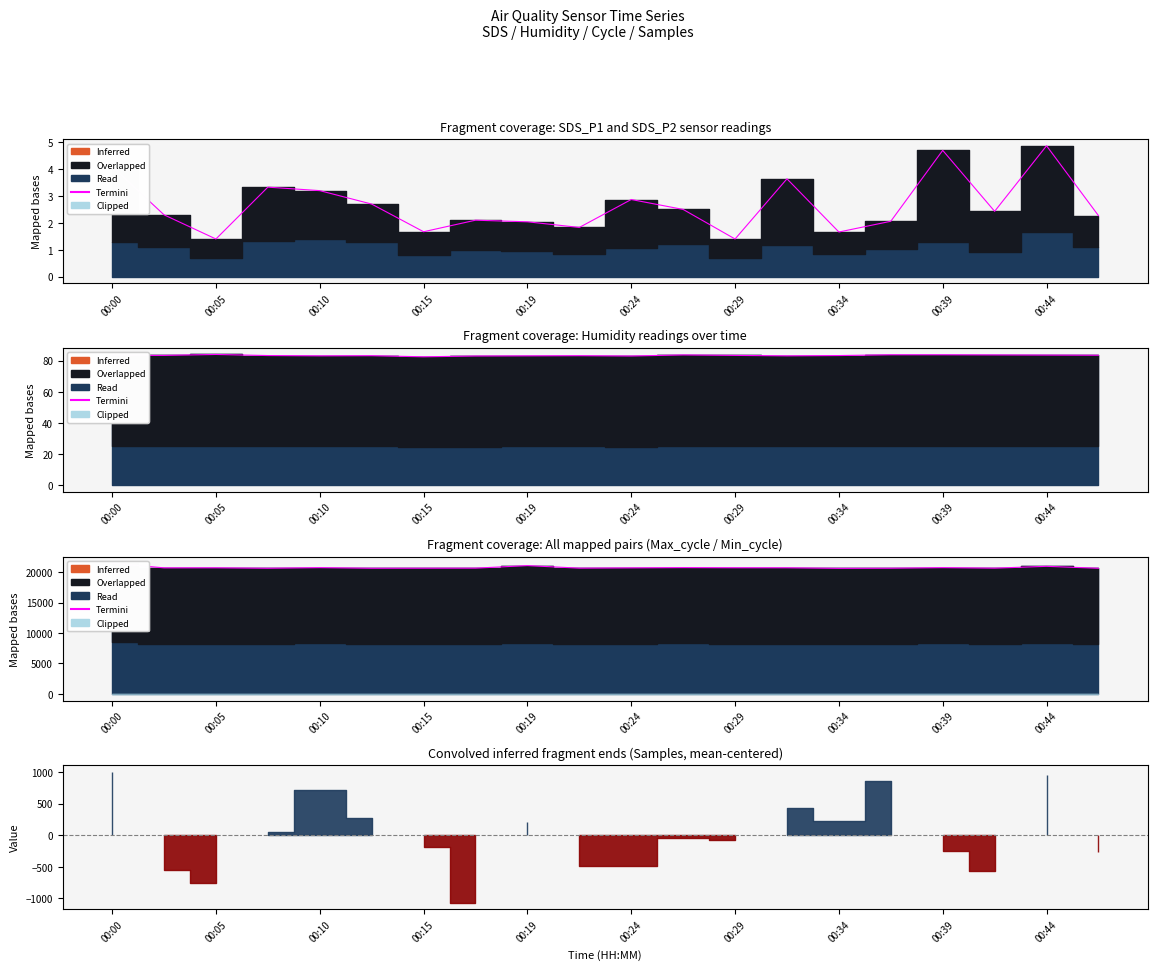

Where is the first local maximum?

00:05